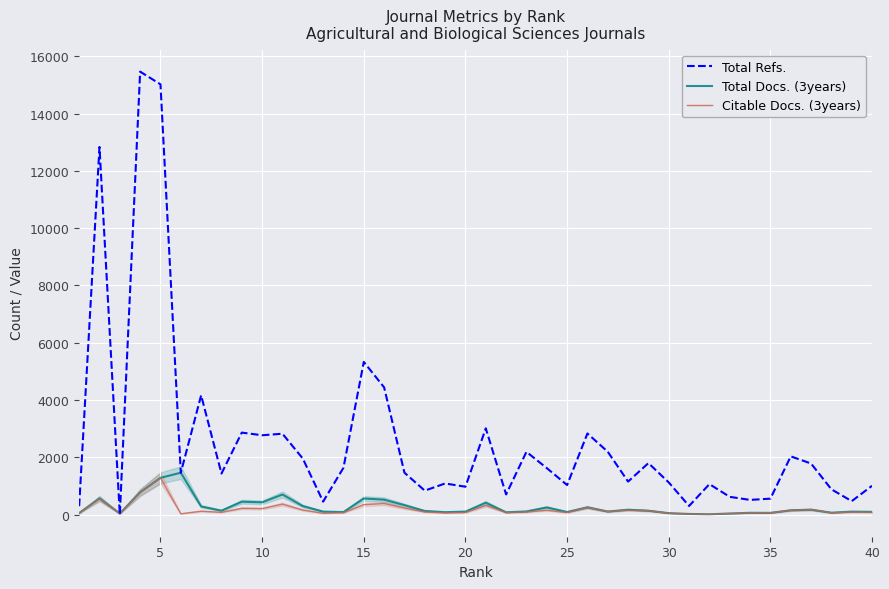

What is the highest value of the Total Refs. series?

15463